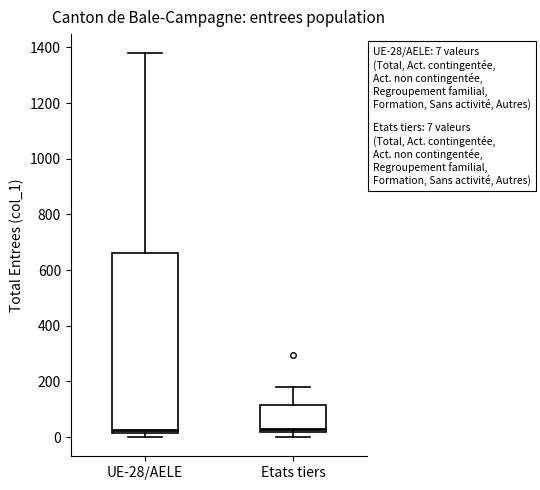

Which box is the tallest, from its lower edge to its upper edge?

UE-28/AELE